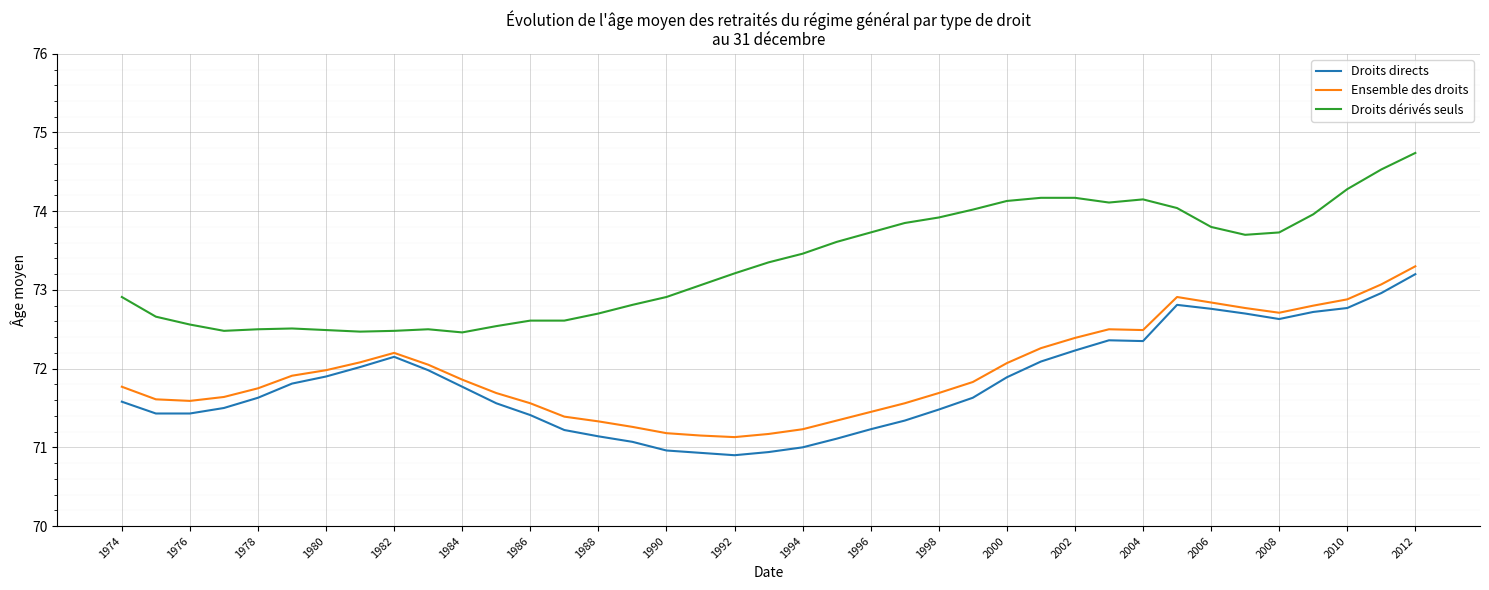

What is the minimum value shown in the chart?

70.9